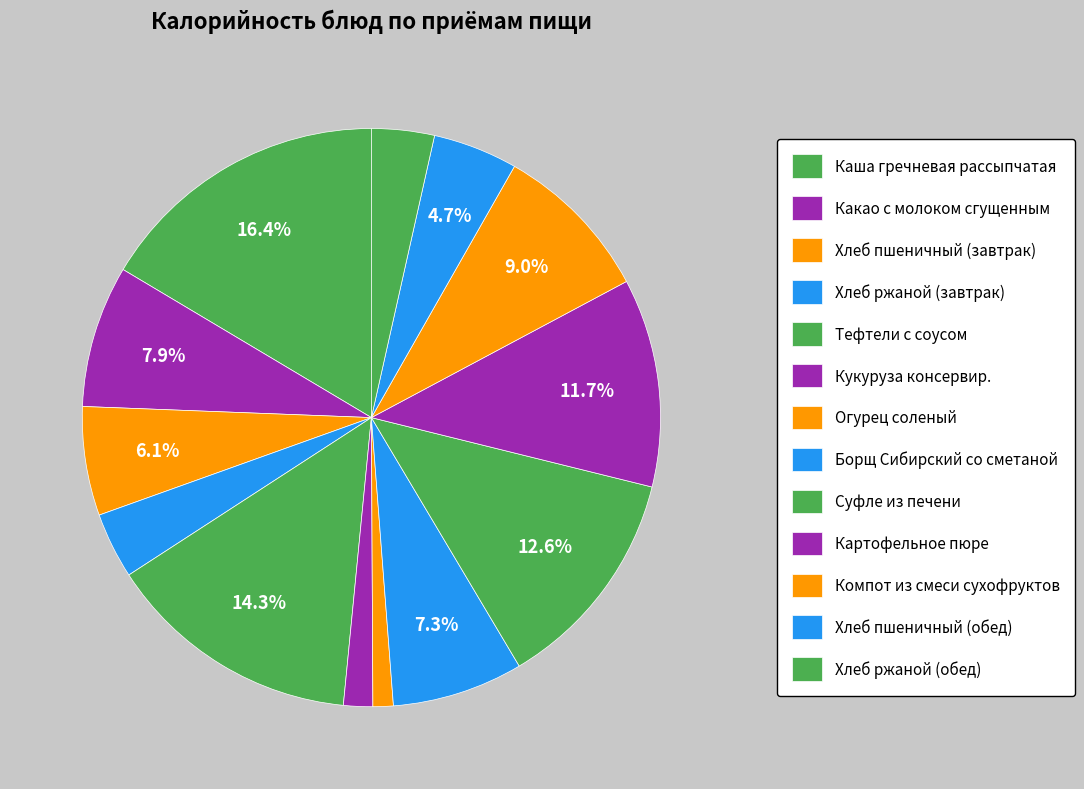

To the nearest percent, what portion does Хлеб ржаной (завтрак) represent?

4%